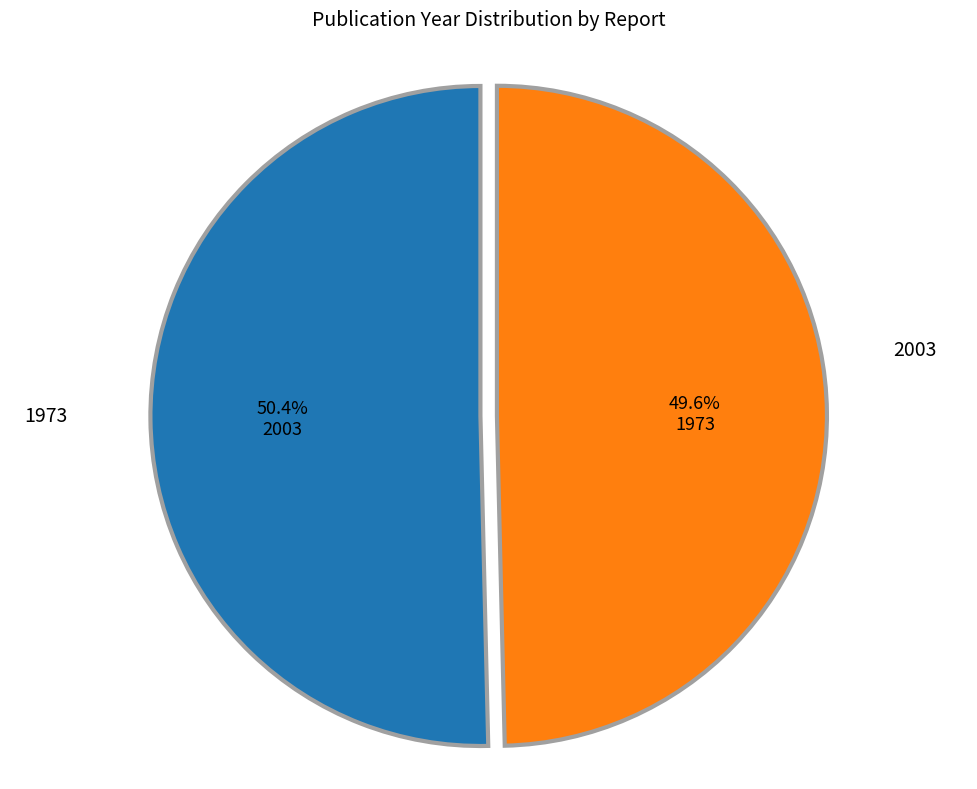

Count the number of slices in the pie.

2